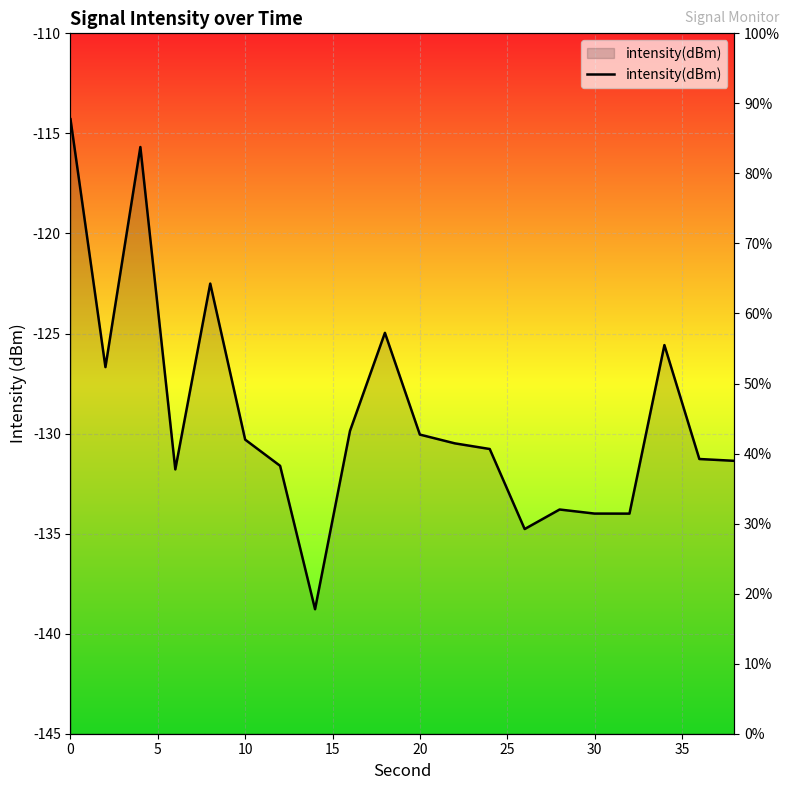

Reading left to right, extract all data points from this chart.

-114.3	-126.7	-115.7	-131.8	-122.5	-130.3	-131.6	-138.8	-129.9	-125.0	-130.1	-130.5	-130.8	-134.8	-133.8	-134.0	-134.0	-125.6	-131.3	-131.4